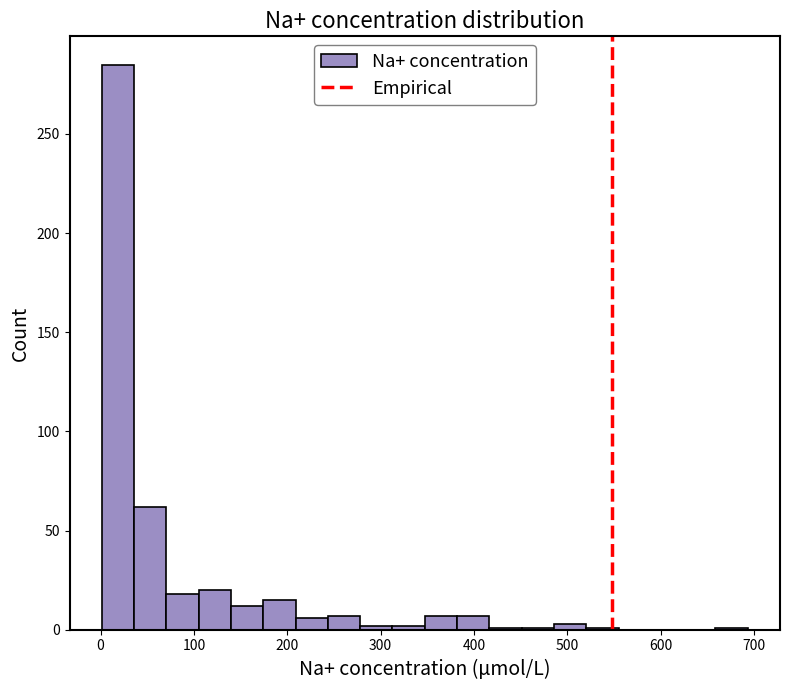

Read against the x-axis, roughly where is the centre of the tallest bar?

20